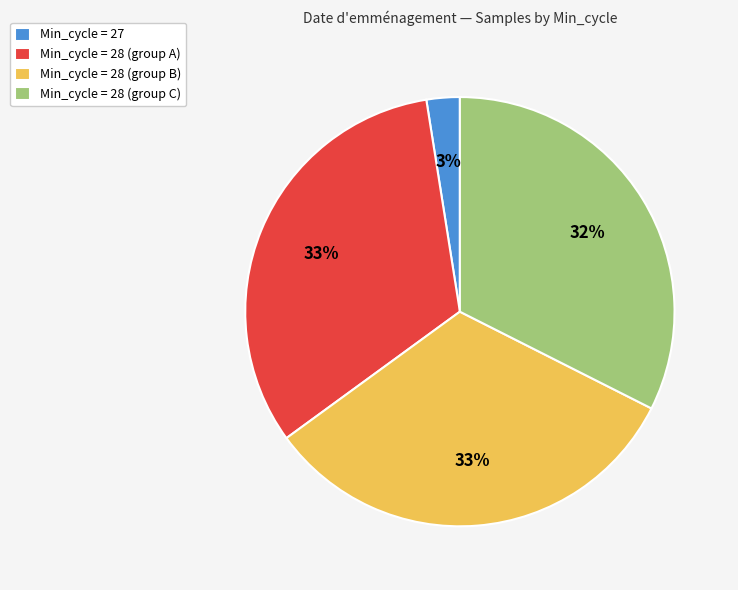

How many segments does this pie chart have?

4